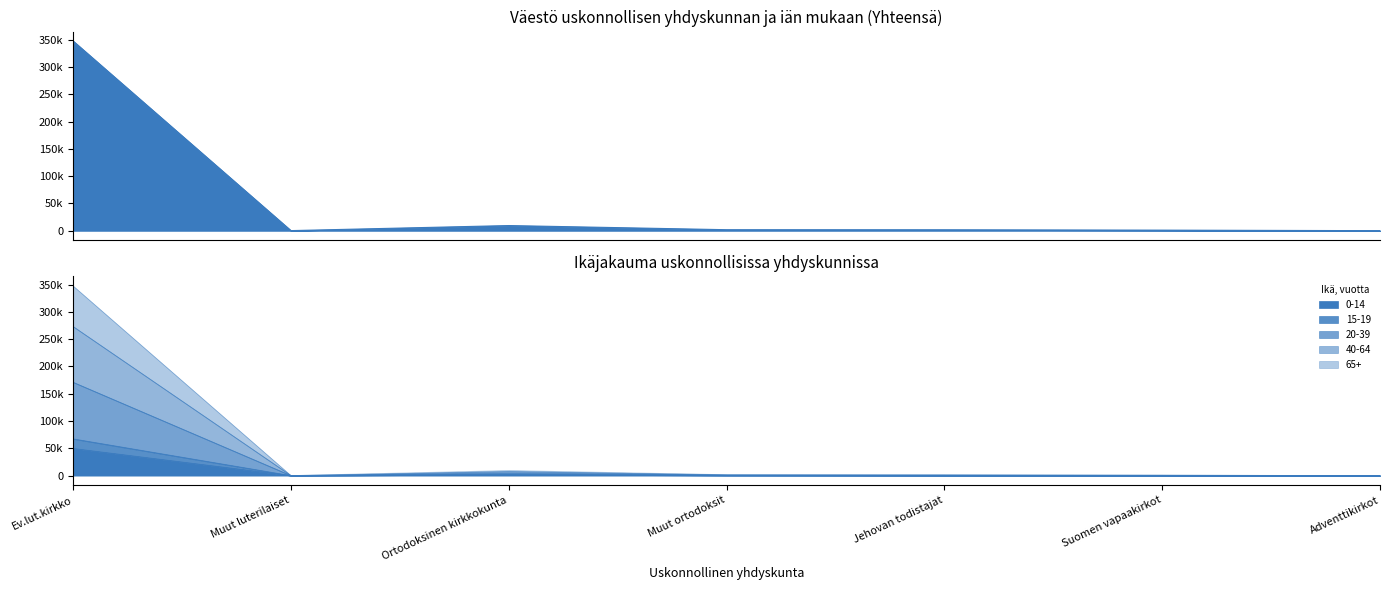

How many interior local valleys does the 40-64 series have?

1